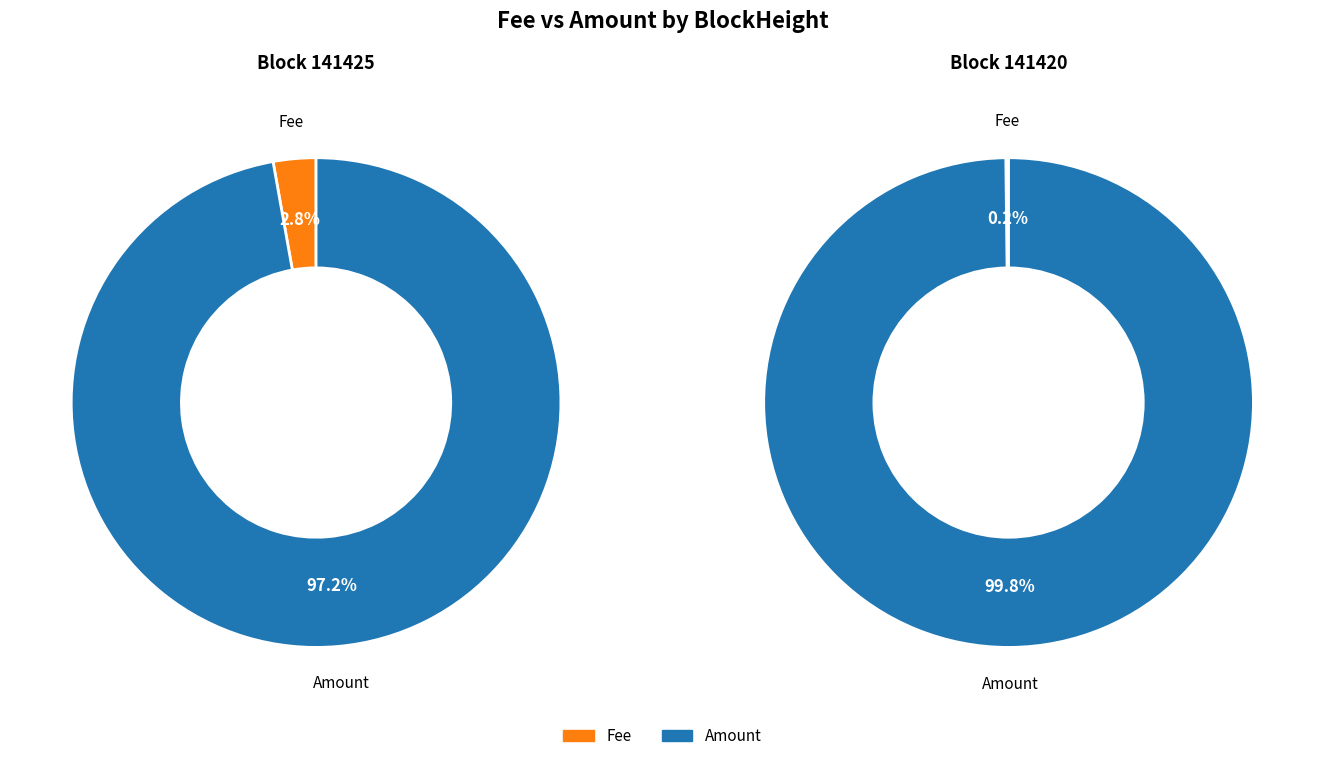

True or false: Amount accounts for 97% of the total.

True